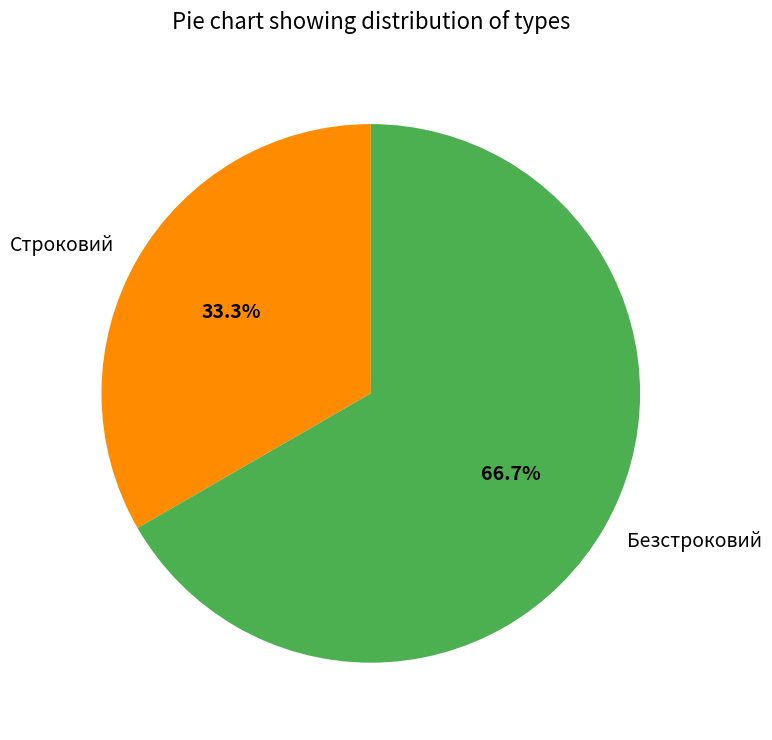

To the nearest percent, what portion does Безстроковий represent?

67%